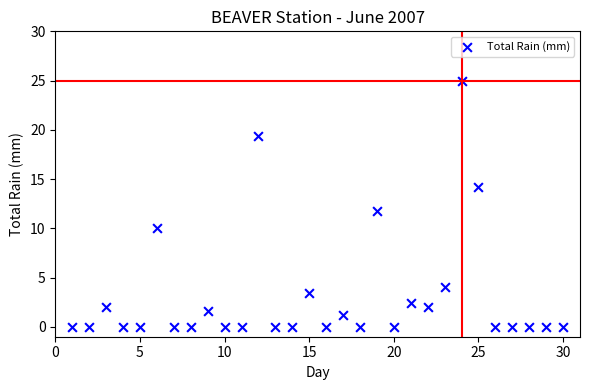

What is the range of Y values (max minus min)?

25.0